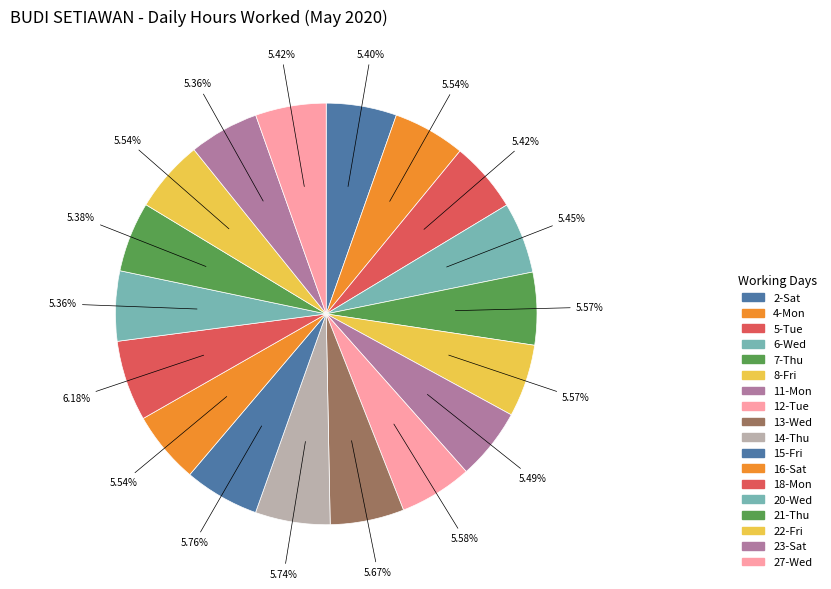

How many segments does this pie chart have?

18